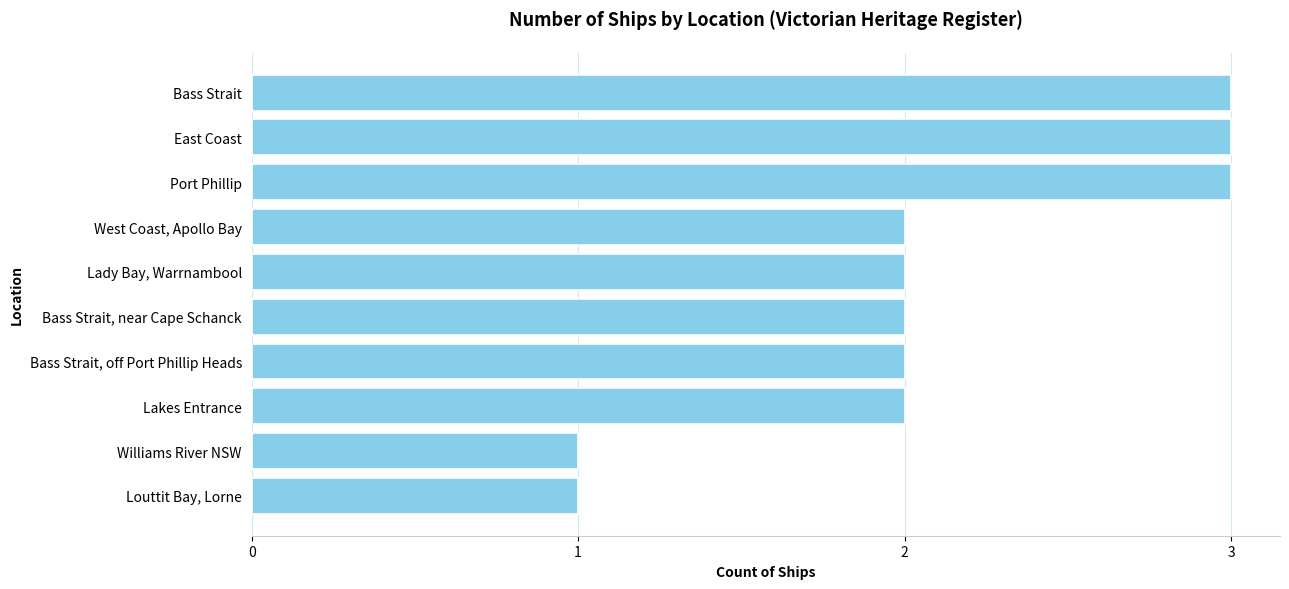

What is the approximate value at East Coast?

3